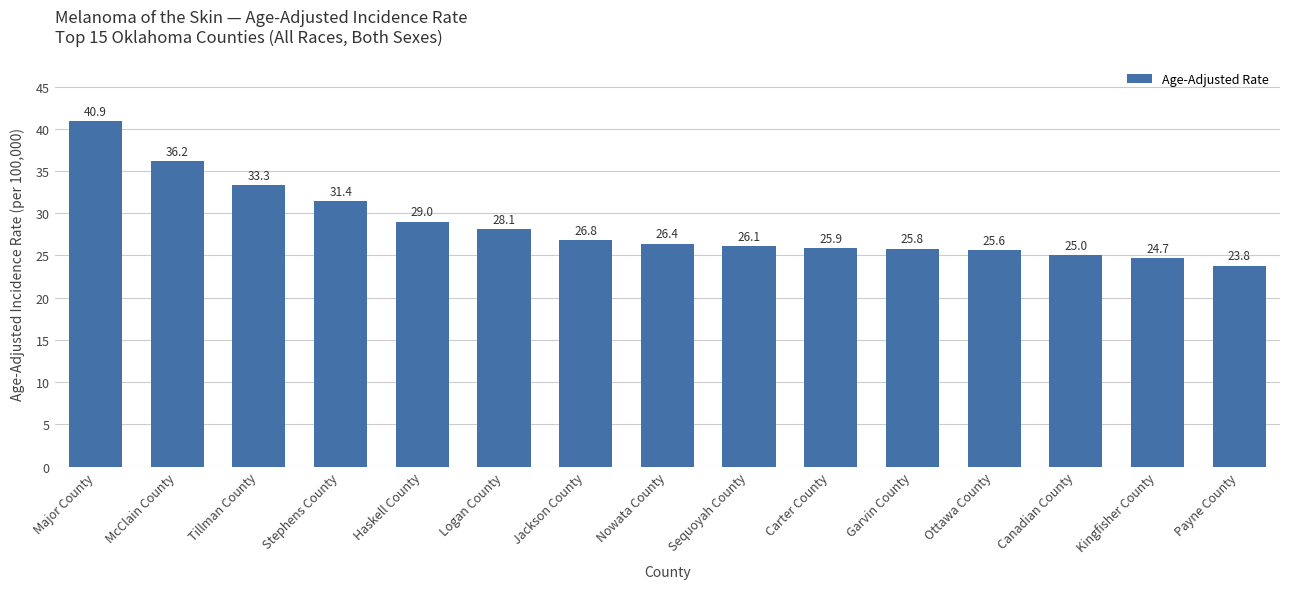

What is the change in value from Nowata County to Payne County?

-2.6